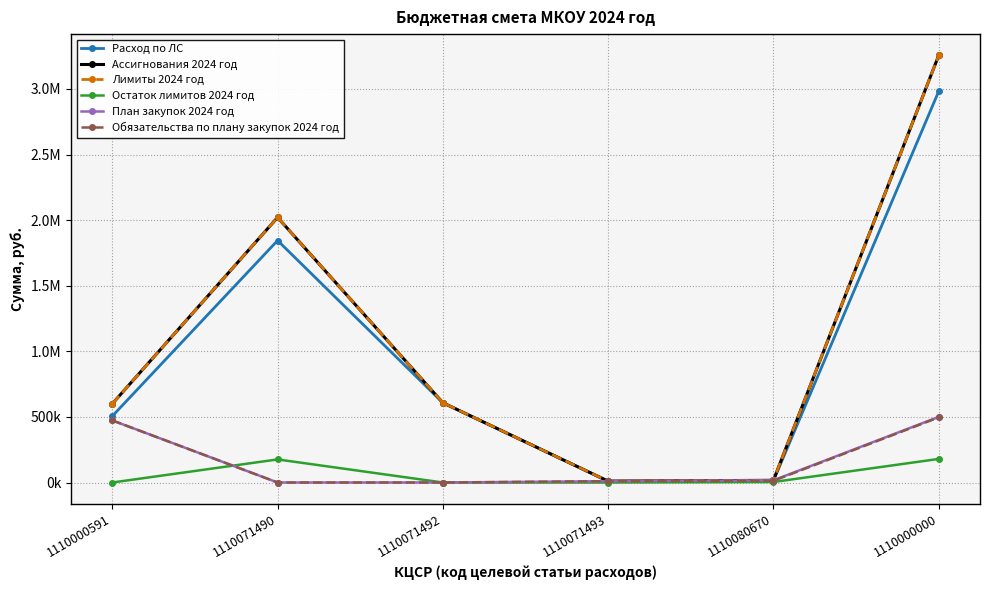

Does the chart display data point markers on the line(s)?

Yes